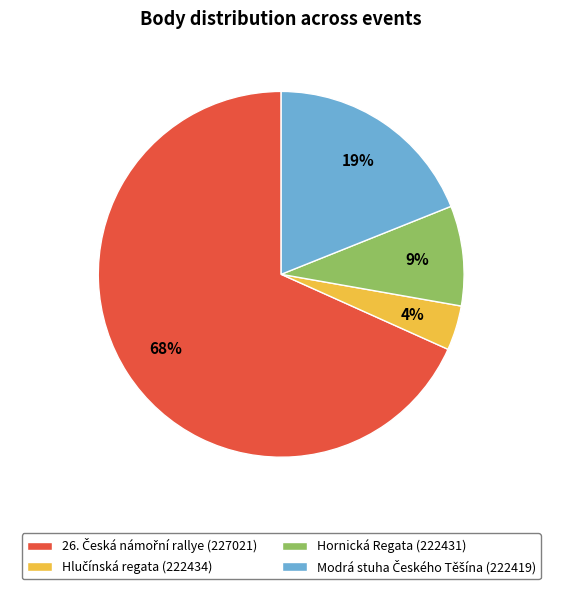

Count the number of slices in the pie.

4